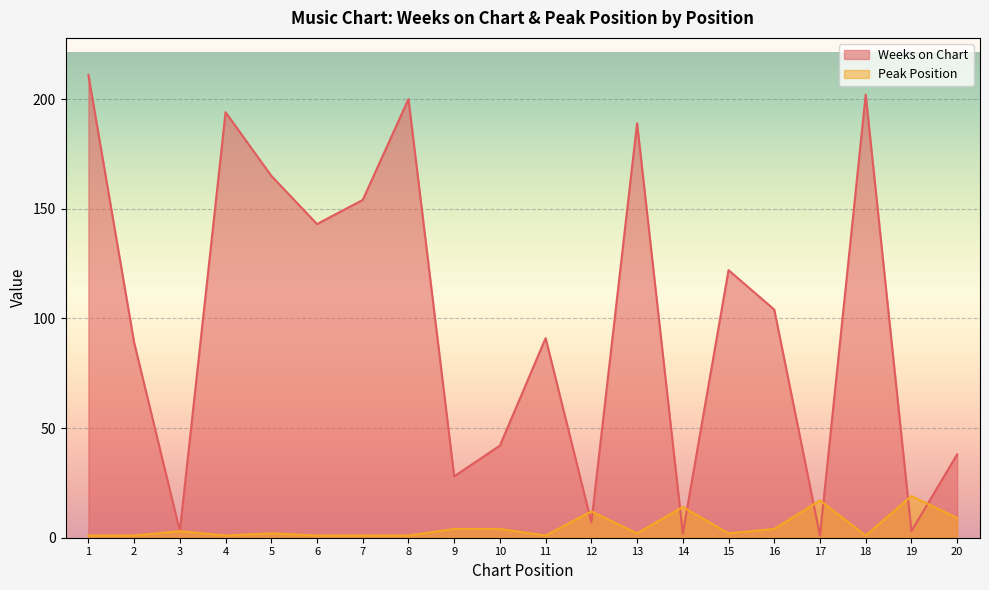

Which series has the largest total across all categories?

Weeks on Chart